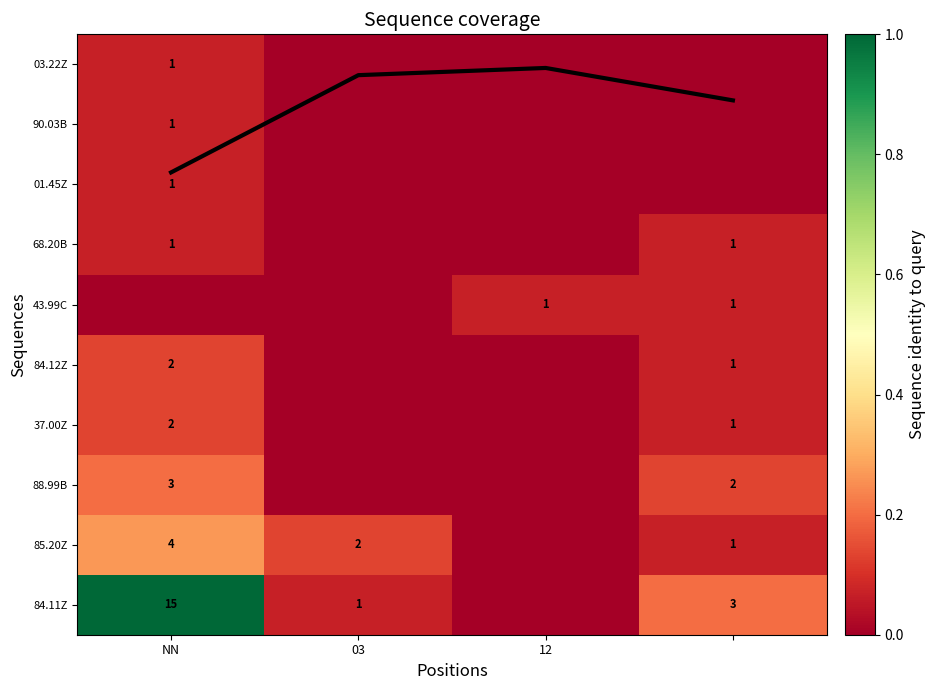

Count the 90.03B values in the range 0 to 1.

4